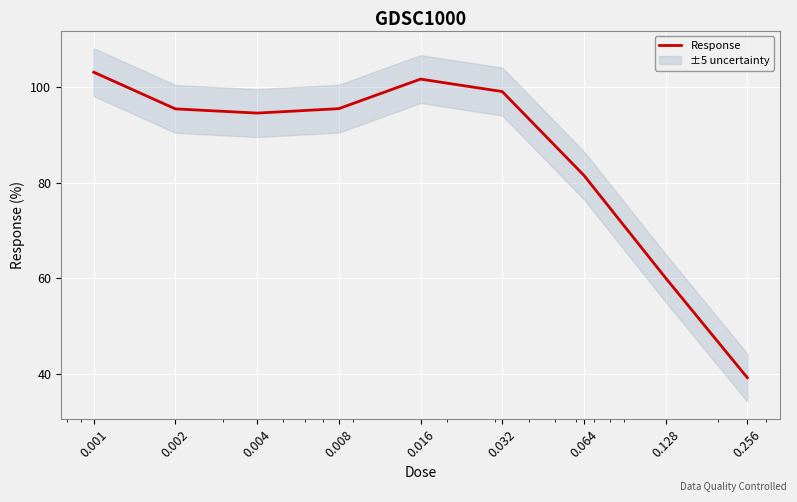

How many lines are shown in the chart?

1